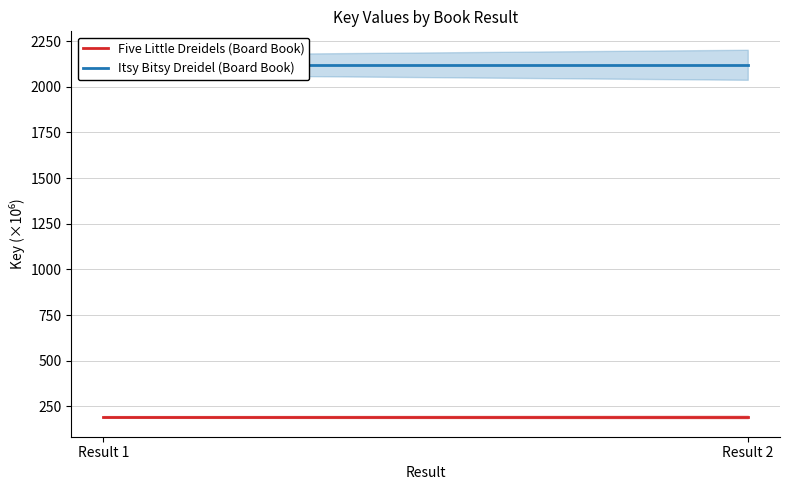

Is it true that Five Little Dreidels (Board Book) equals 192.4 at Result 1?

True